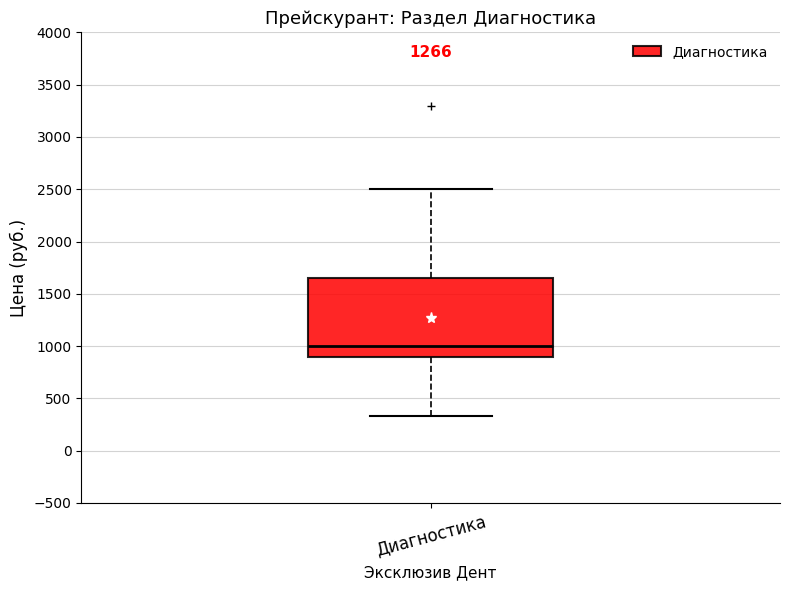

Read this box plot against the y-axis: the position of the median line, the range covered by the box, and the ends of both whiskers. The values are not printed on the chart, so give them approximately, as read against the axis.

median 1000, box 900 to 1650, whiskers 350 to 2500